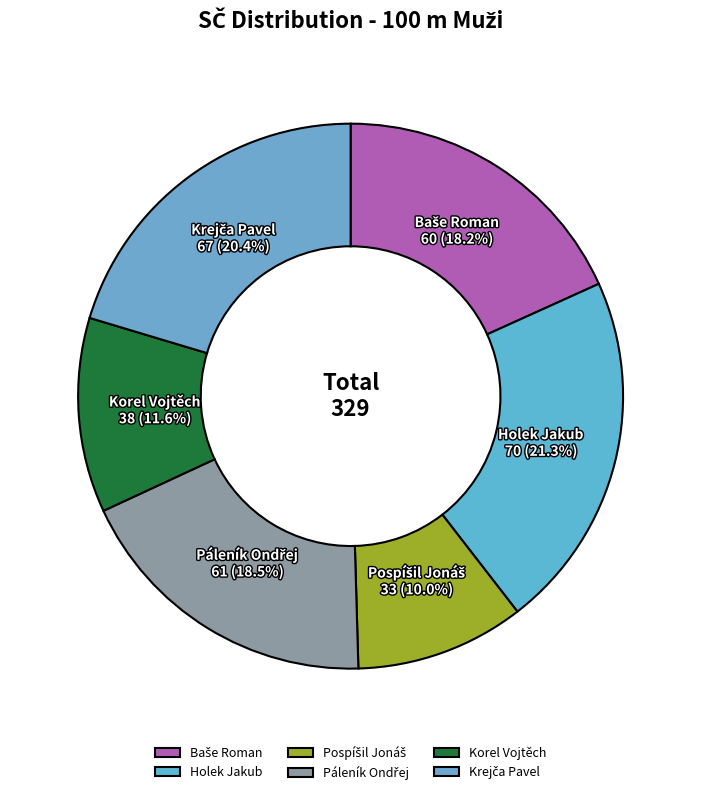

Does any single category account for the majority?

No